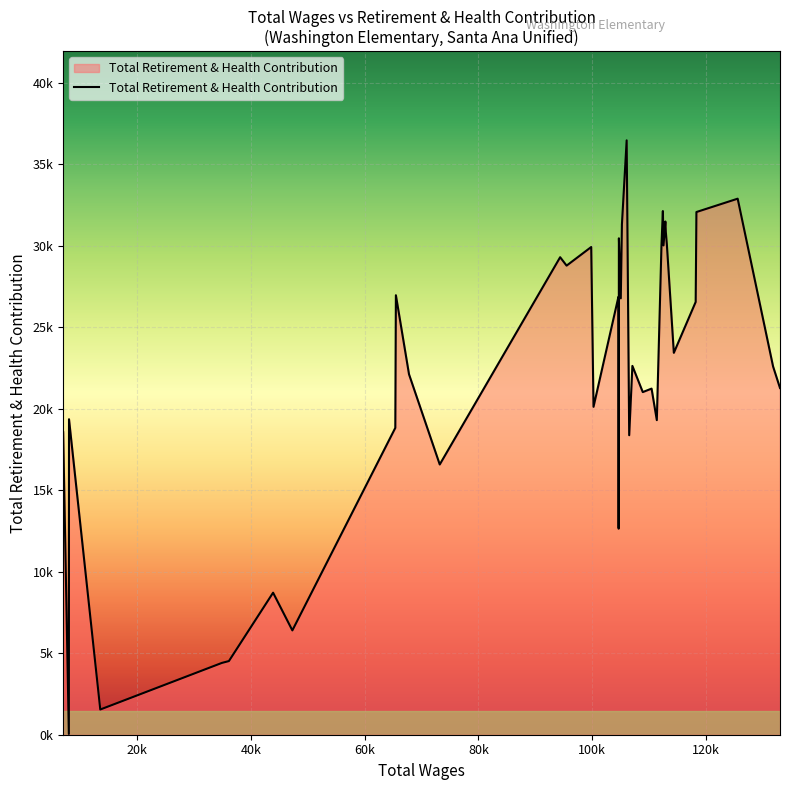

Reading right to left, extract all data points from this chart.

21274	22597	32892	32073	26555	23433	30082	30843	31492	30024	32133	30054	19303	21238	21024	22632	18377	36471	31322	26777	30461	12646	12645	26868	20121	29926	28784	29300	16582	22116	26967	18828	6401	8715	4519	4405	1547	19359	48	18566